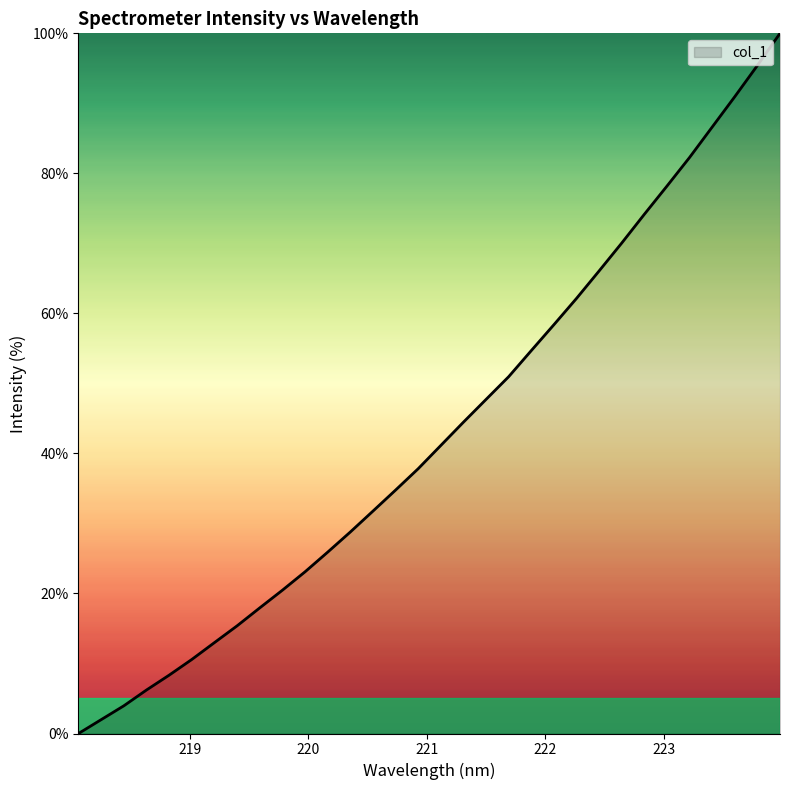

What is the maximum value shown in the chart?

100.0